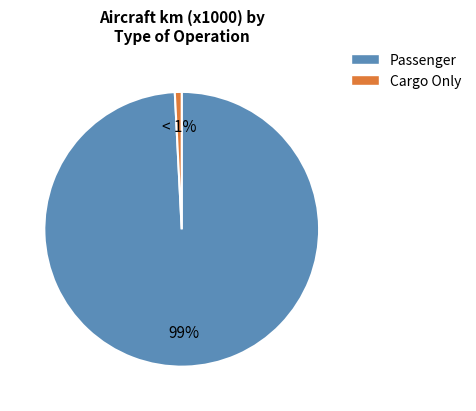

To the nearest percent, what is the difference between the largest and smallest slice percentages?

98%